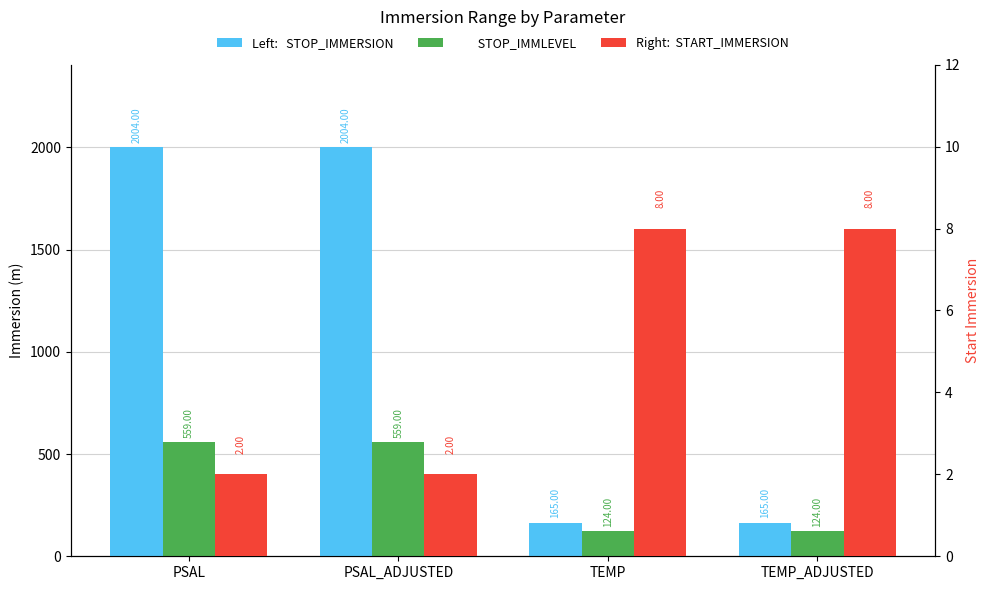

Reading right to left, extract all data points from this chart.

STOP_IMMERSION: TEMP_ADJUSTED=165	TEMP=165	PSAL_ADJUSTED=2004	PSAL=2004
STOP_IMMLEVEL: TEMP_ADJUSTED=124	TEMP=124	PSAL_ADJUSTED=559	PSAL=559
START_IMMERSION: TEMP_ADJUSTED=8	TEMP=8	PSAL_ADJUSTED=2	PSAL=2